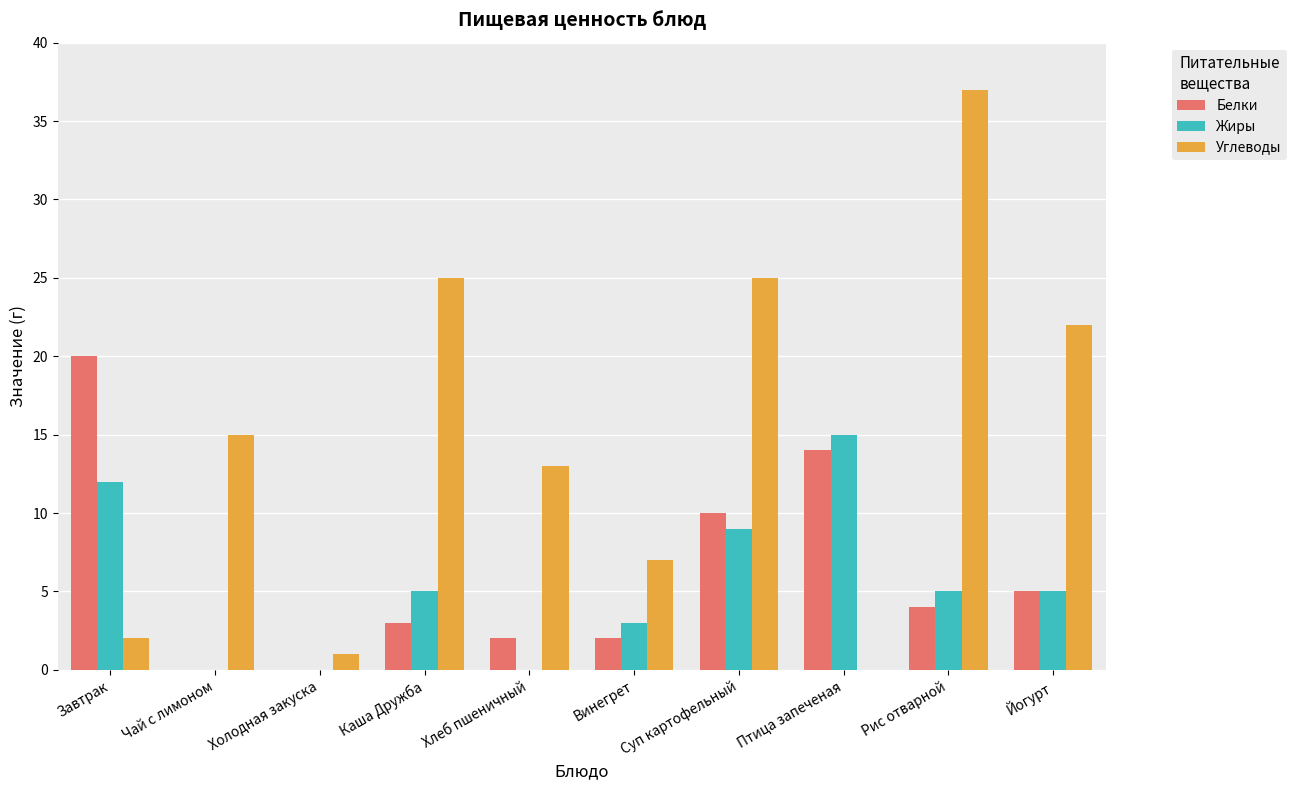

Count the Жиры values in the range 0 to 9.

8